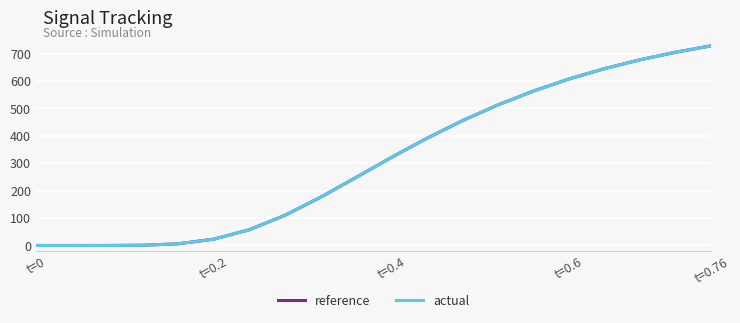

What is the greatest value displayed?

728.0